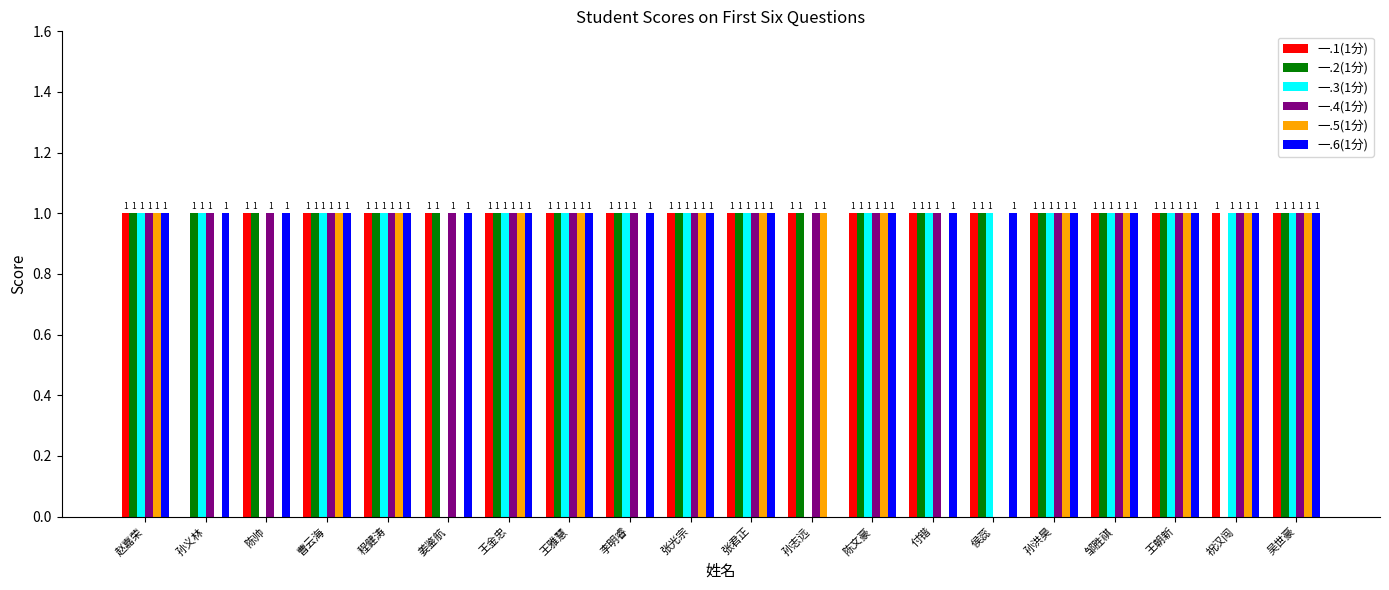

The value of 一.5(1分) at 曹云海 is 1. True or false?

True